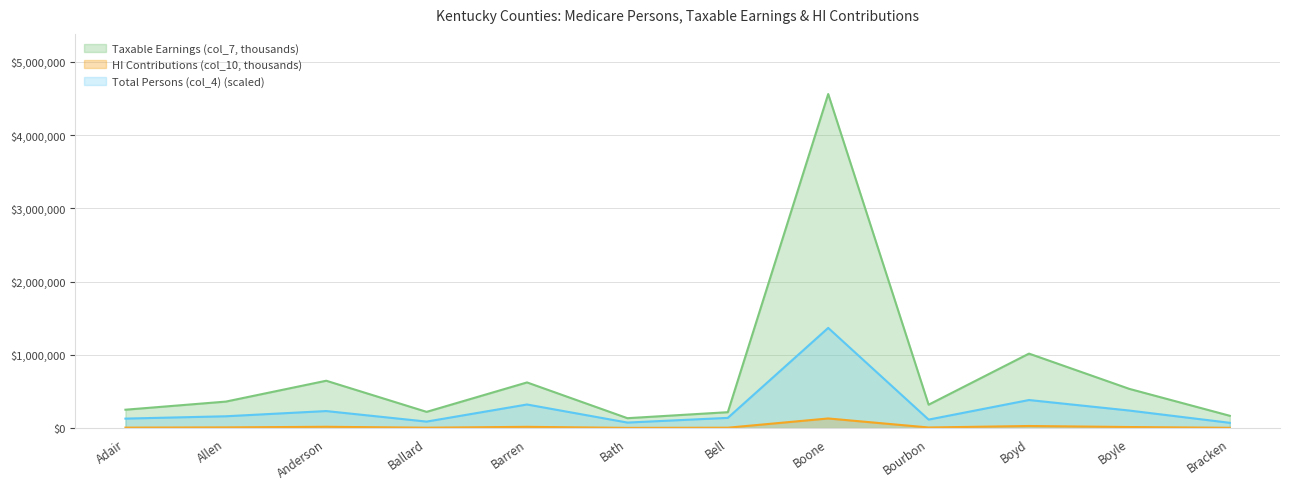

Where is the first local minimum for HI Contributions (col_10, thousands)?

Ballard